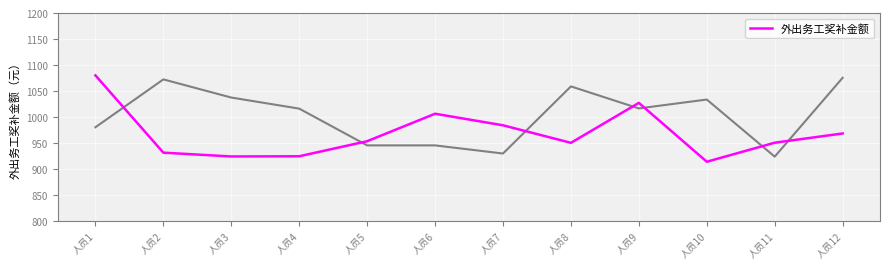

What is the ratio of the value at 人员11 to the value at 人员1?

0.9